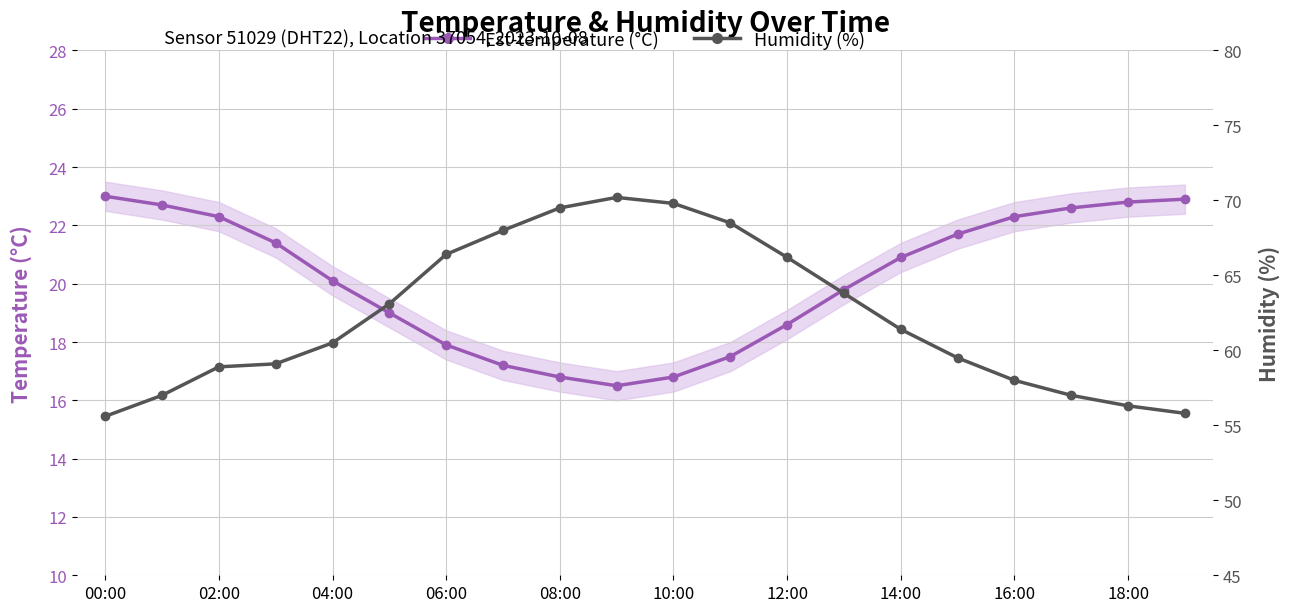

Rank the series at 14:00 from lowest to highest value.

Est-temperature (°C), Humidity (%)